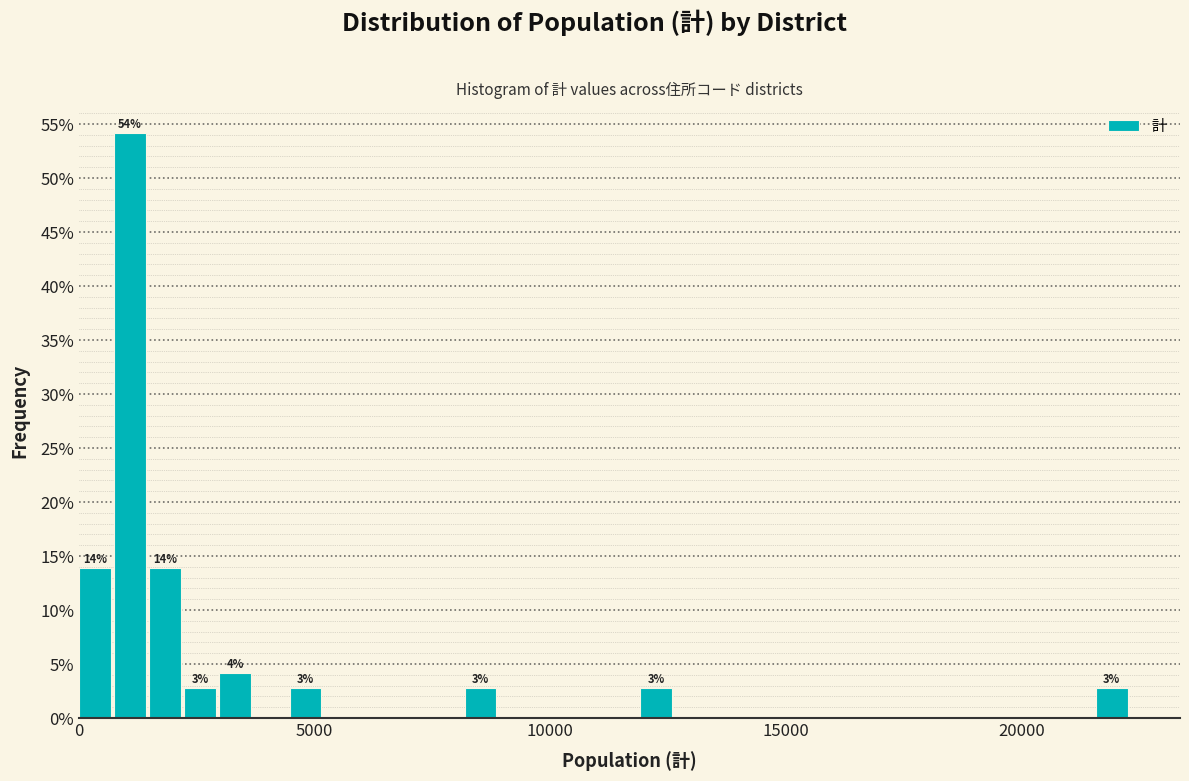

Read against the x-axis, roughly where is the centre of the tallest bar?

1000